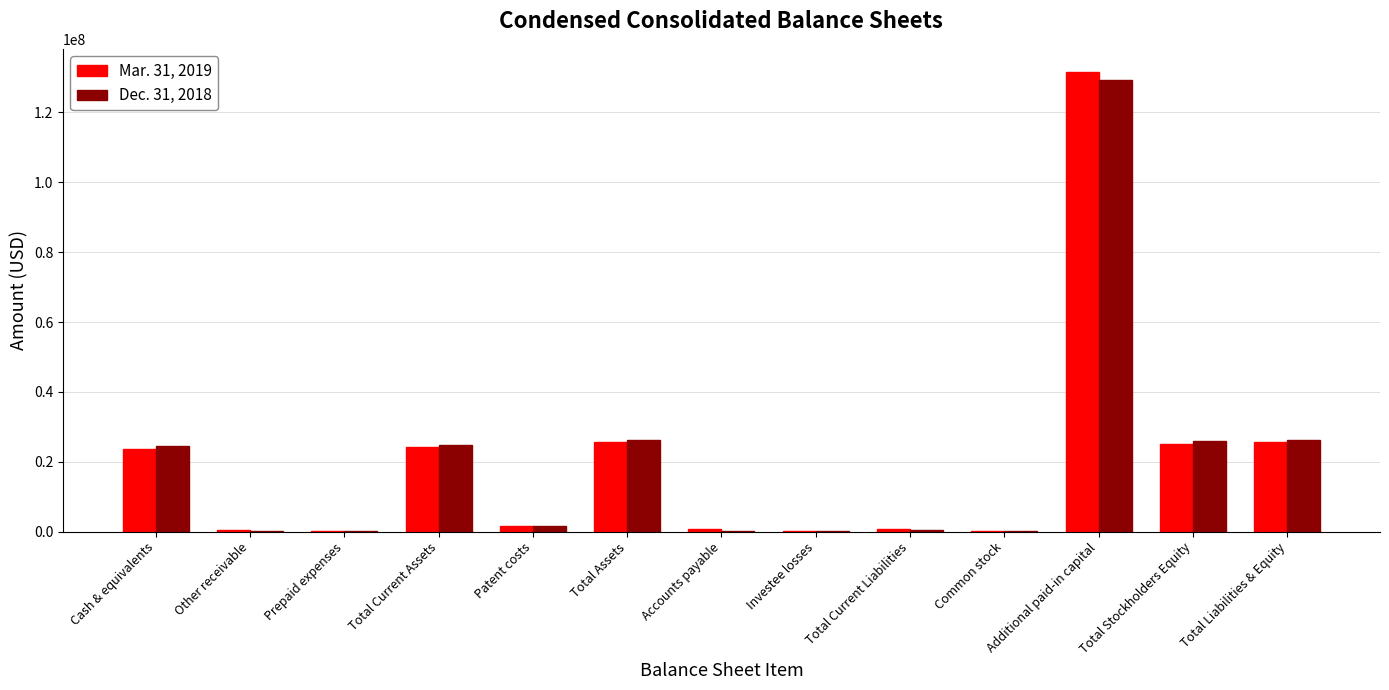

What is the approximate value of Dec. 31, 2018 at Total Stockholders Equity, to the nearest 100?

25868400